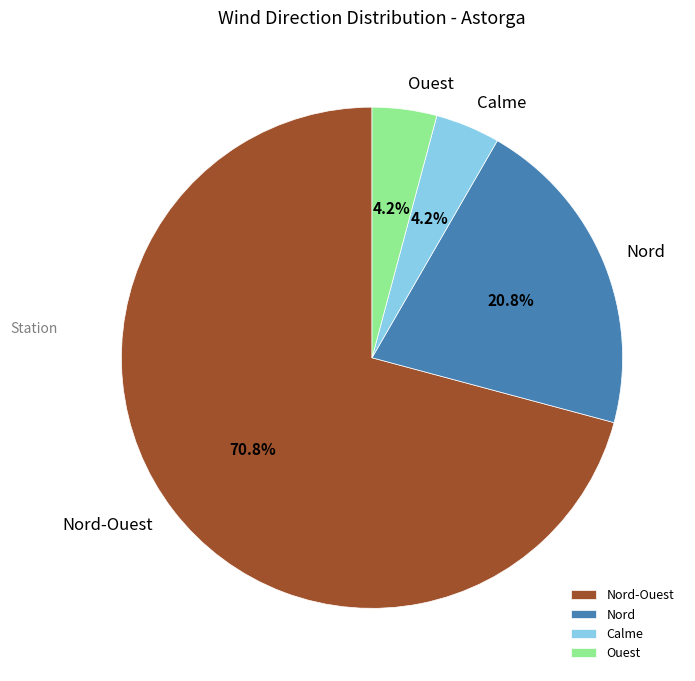

To the nearest percent, what is the combined percentage of Nord-Ouest and Calme?

75%